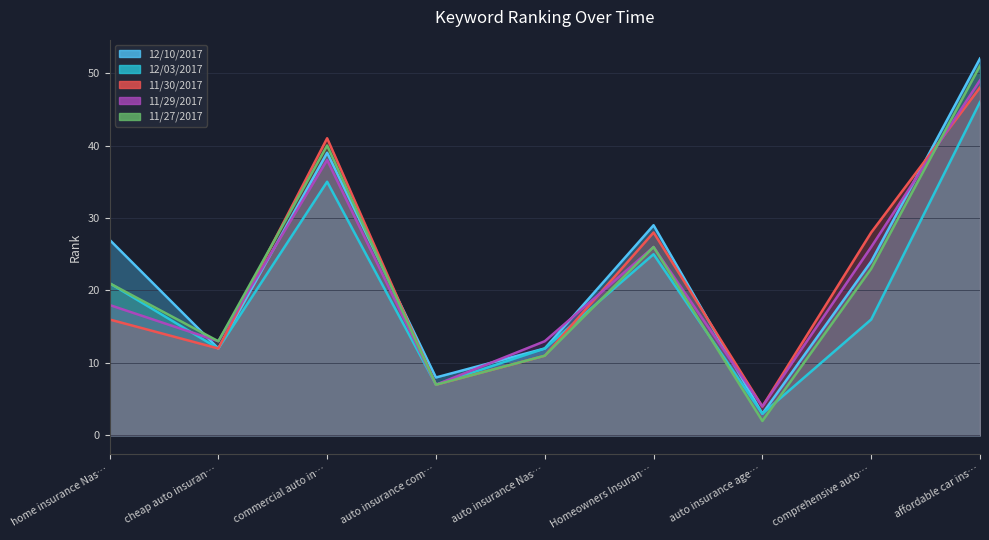

Which label corresponds to the smallest value in the chart?

auto insurance age…